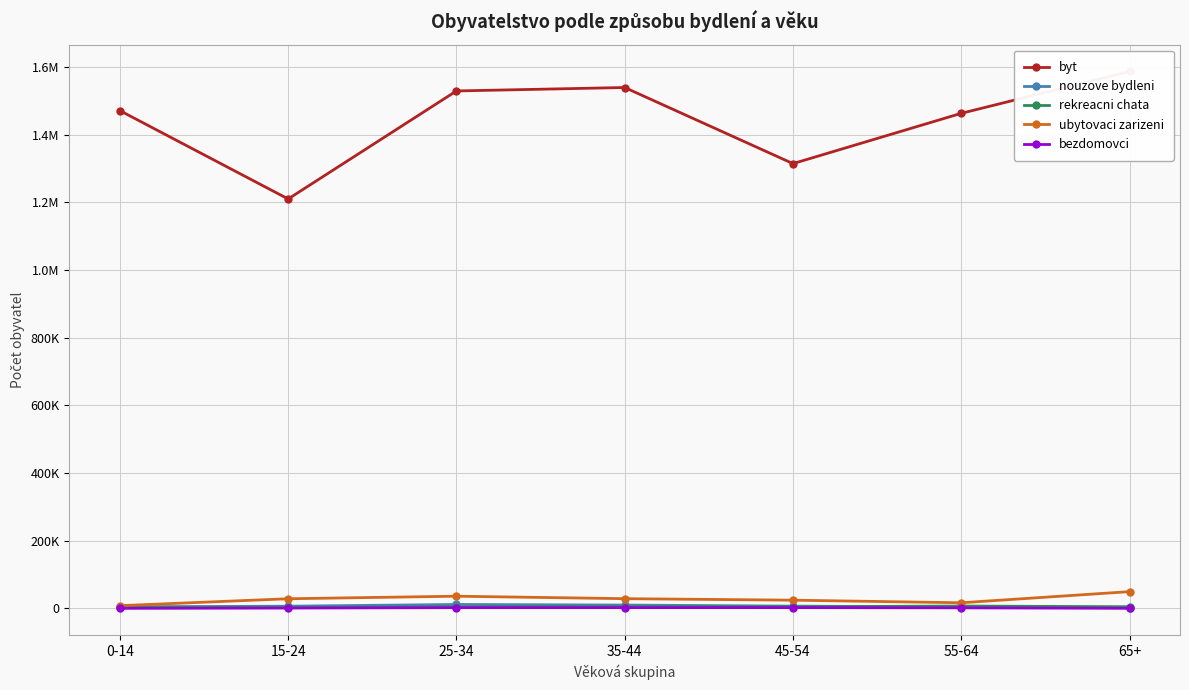

How many interior local valleys does the byt series have?

2